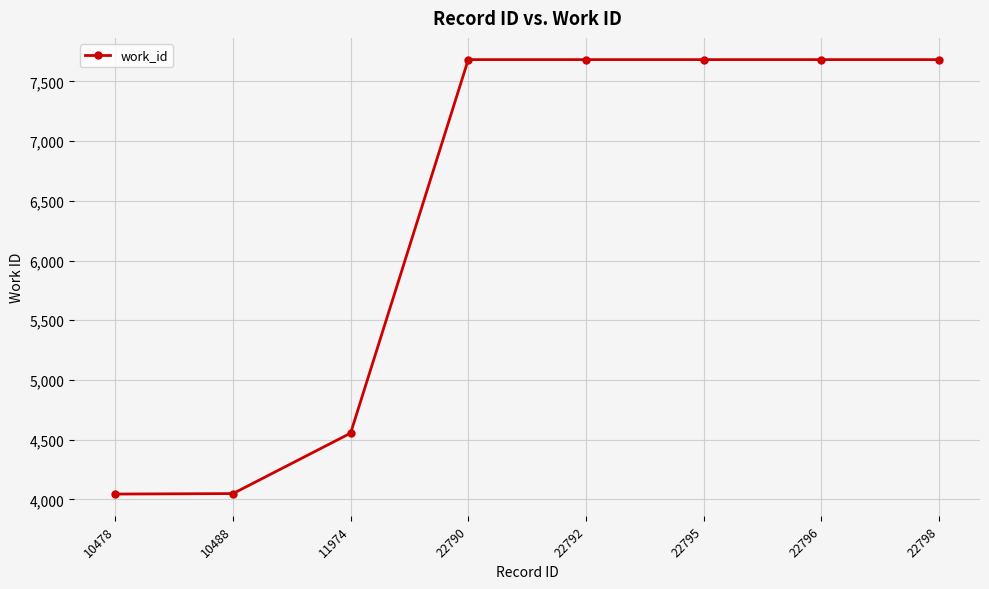

What is the value of the 1st point from the left?

4045